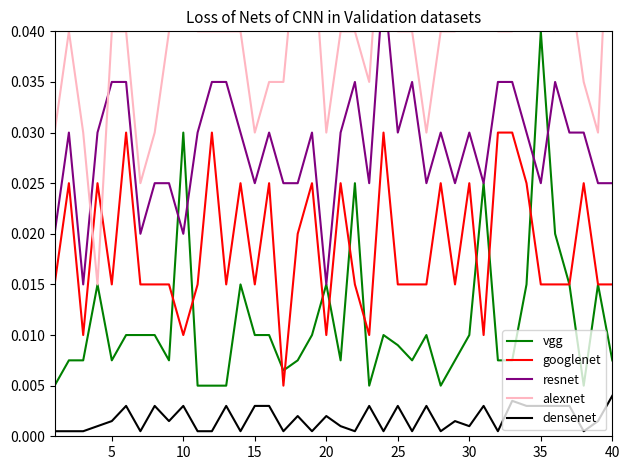

At which category is the sum across all series the highest?

34